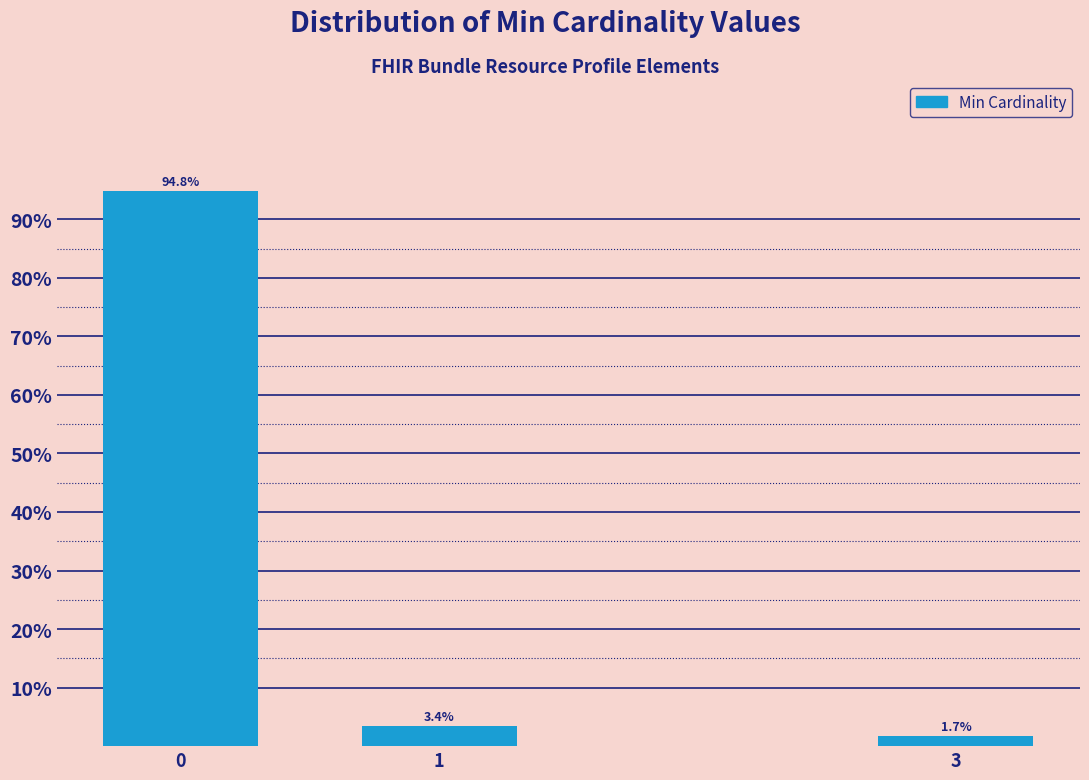

Reading right to left, extract all data points from this chart.

1.7	3.4	94.8